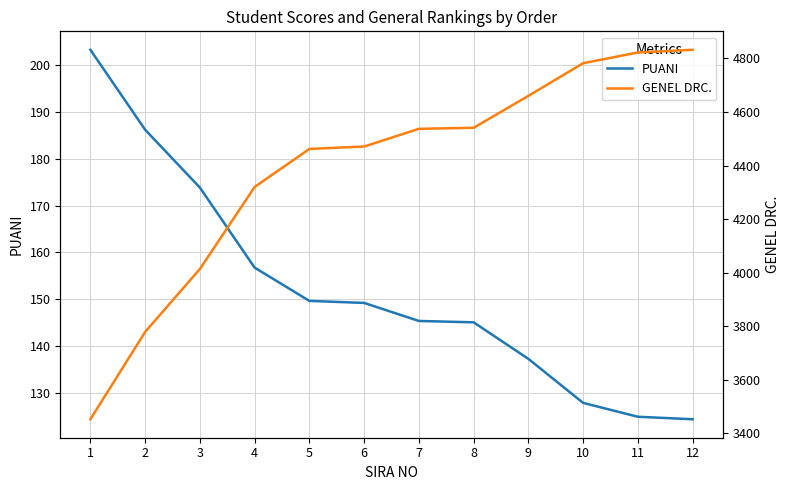

The PUANI series shows 173.8 at 3. True or false?

True